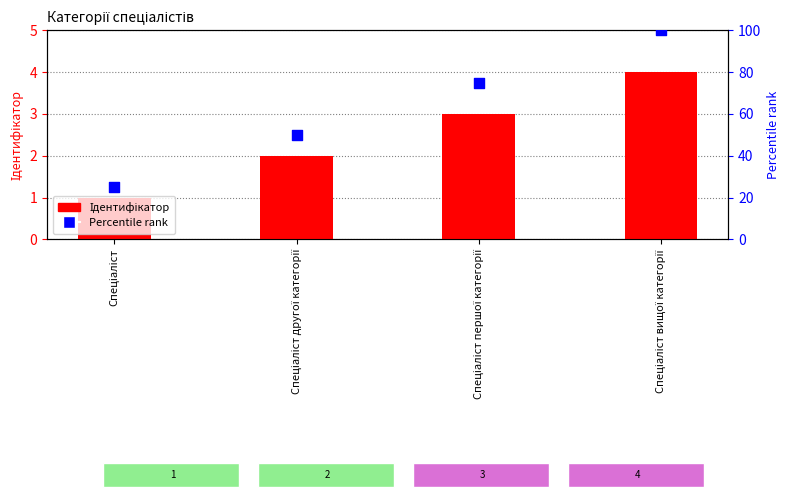

Which series contains the highest Y value?

Percentile rank